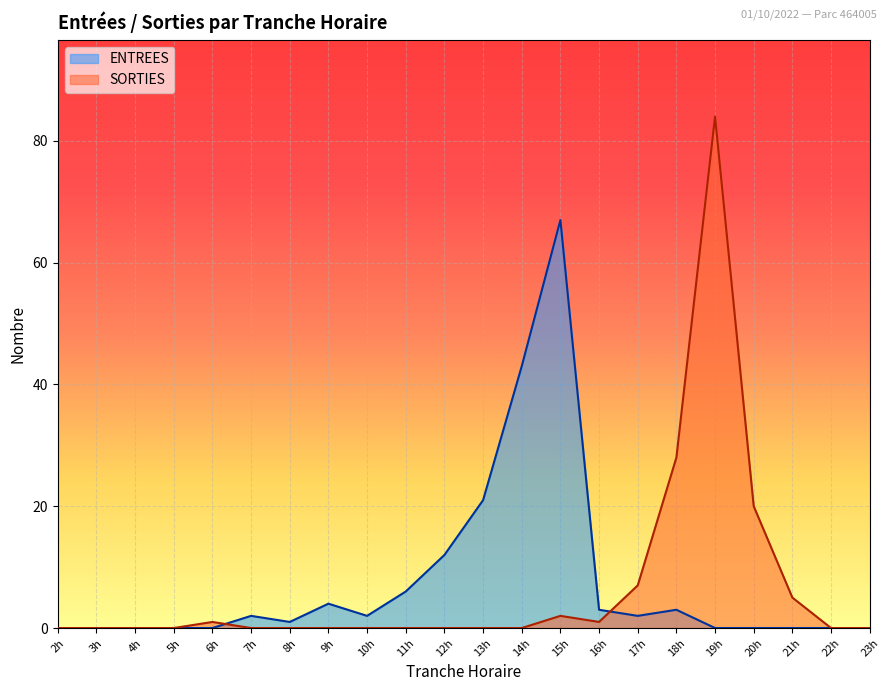

How many lines are shown in the chart?

2